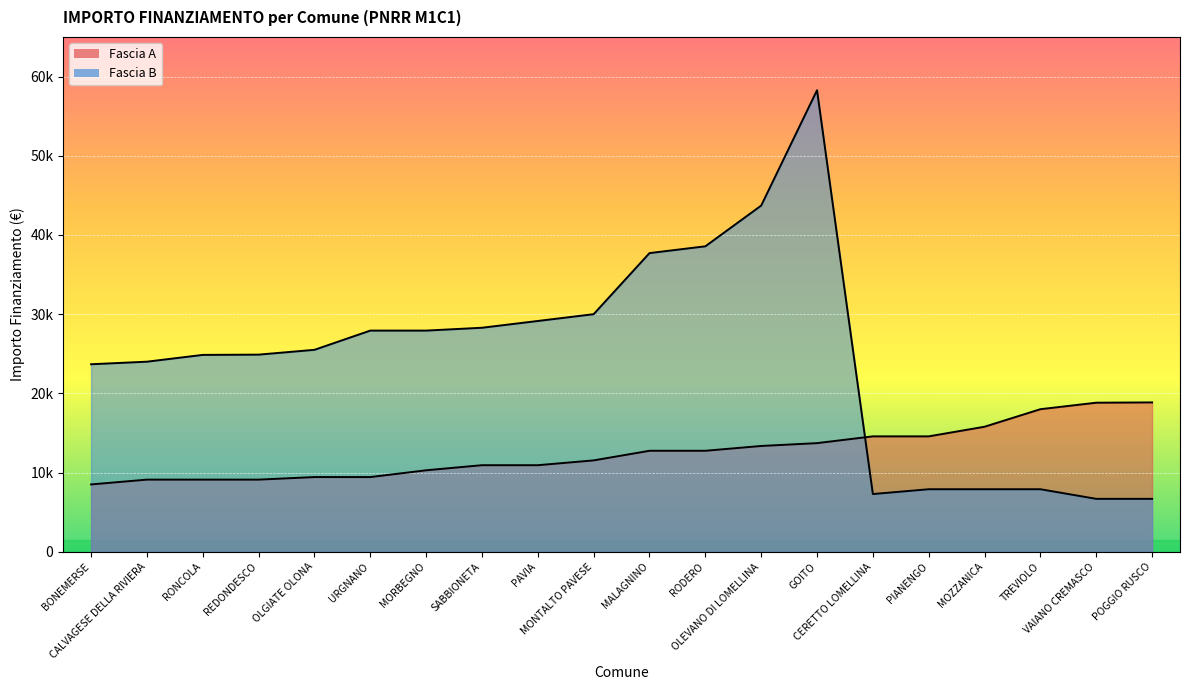

How many intersections are there between Fascia A and Fascia B?

1